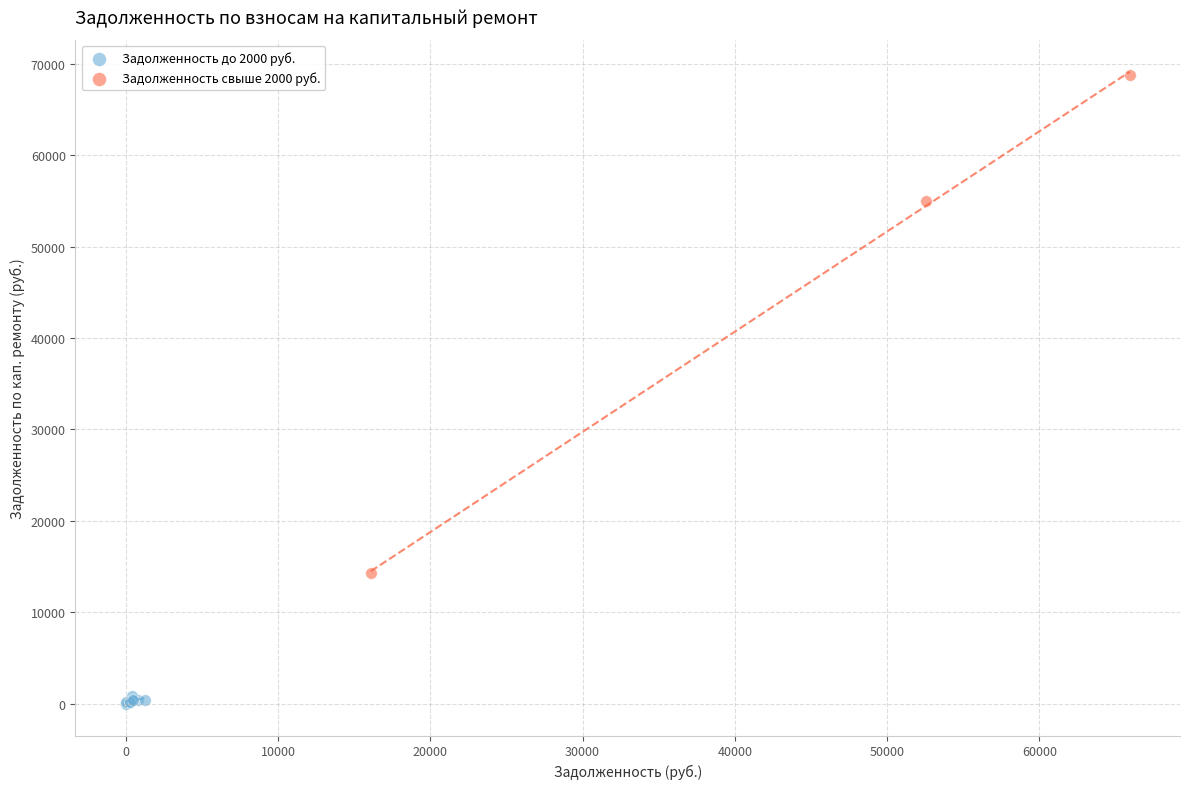

Which series reaches the maximum Y coordinate?

Задолженность свыше 2000 руб.